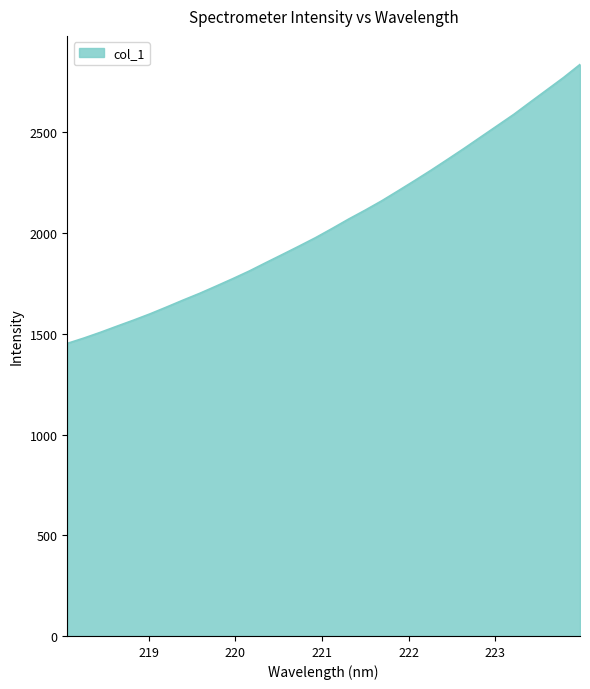

What is the difference between the maximum and minimum values?

1384.6